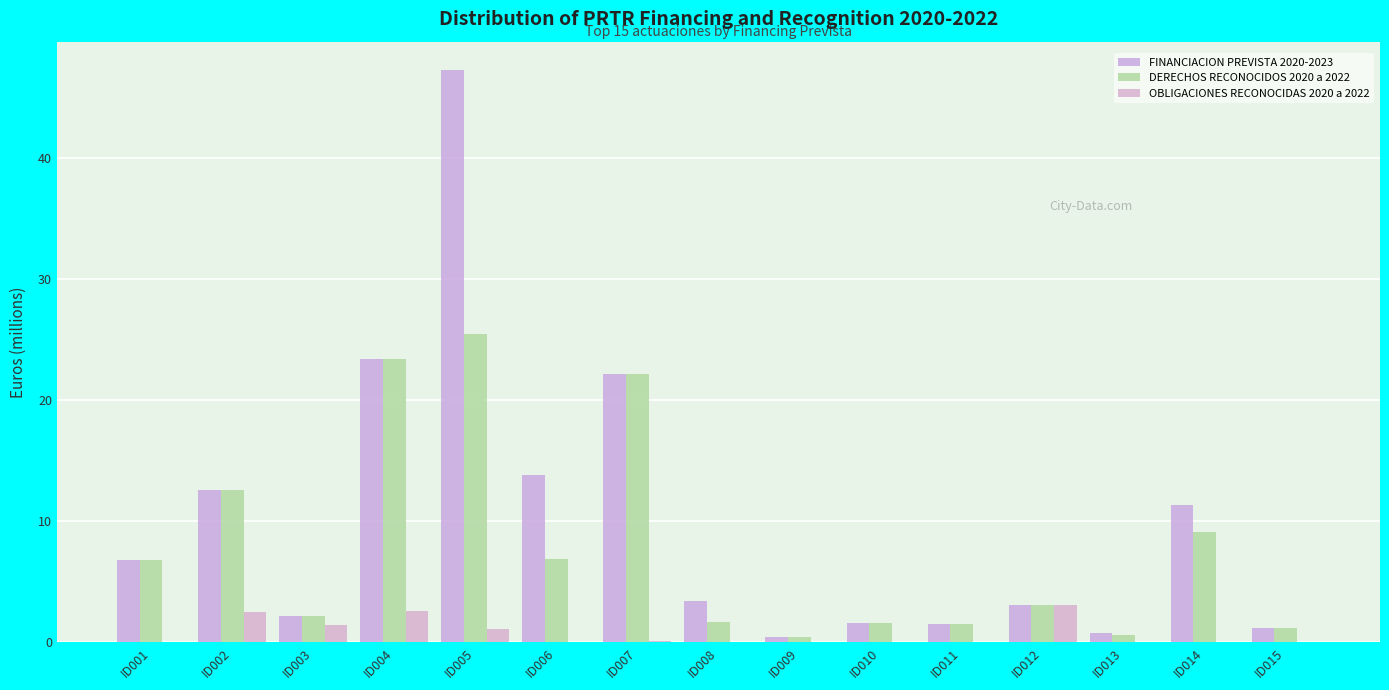

What is the value of the FINANCIACION PREVISTA 2020-2023 bar at the 15th from the left?

1.2